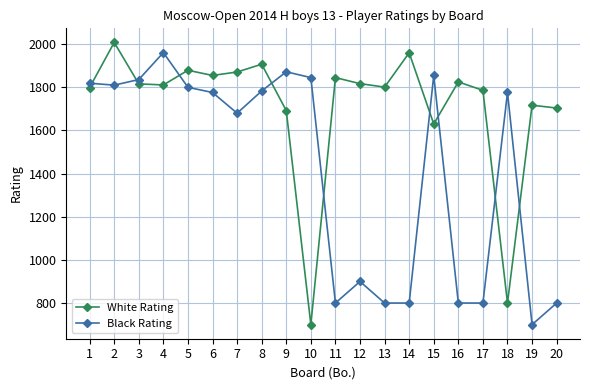

True or false: White Rating has more than 1 interior local peaks.

True